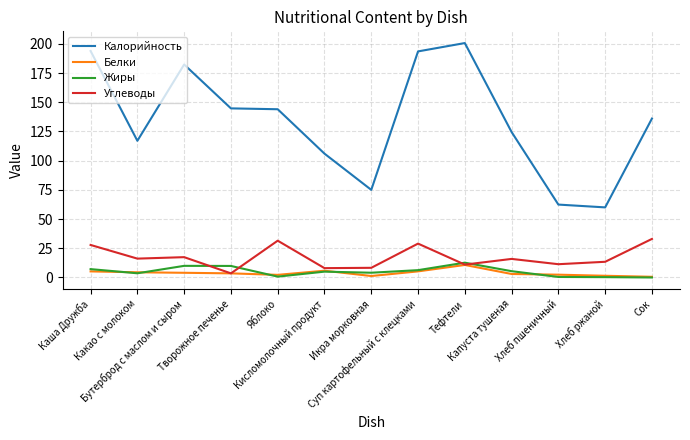

What is the greatest value displayed?

200.7